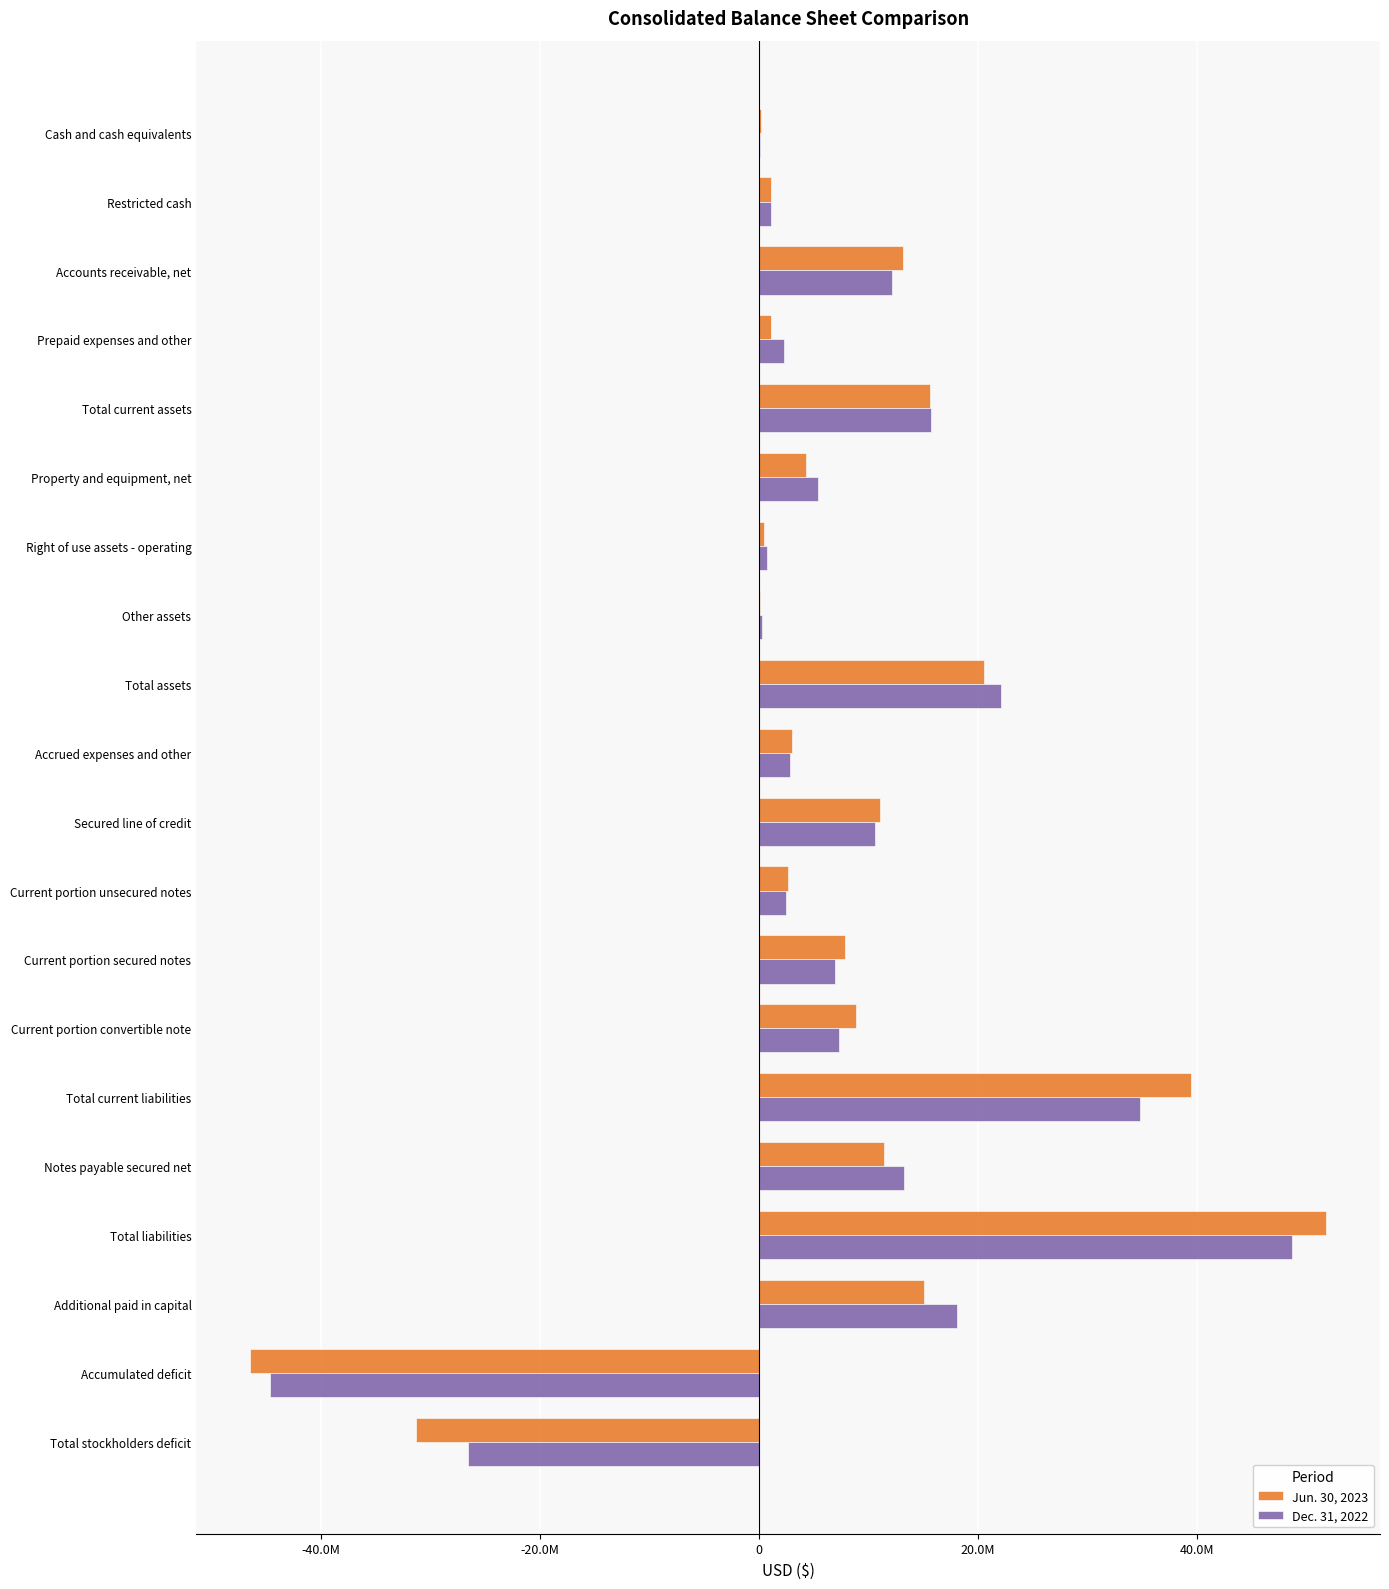

Are the bars grouped side by side (vs. stacked)?

Yes